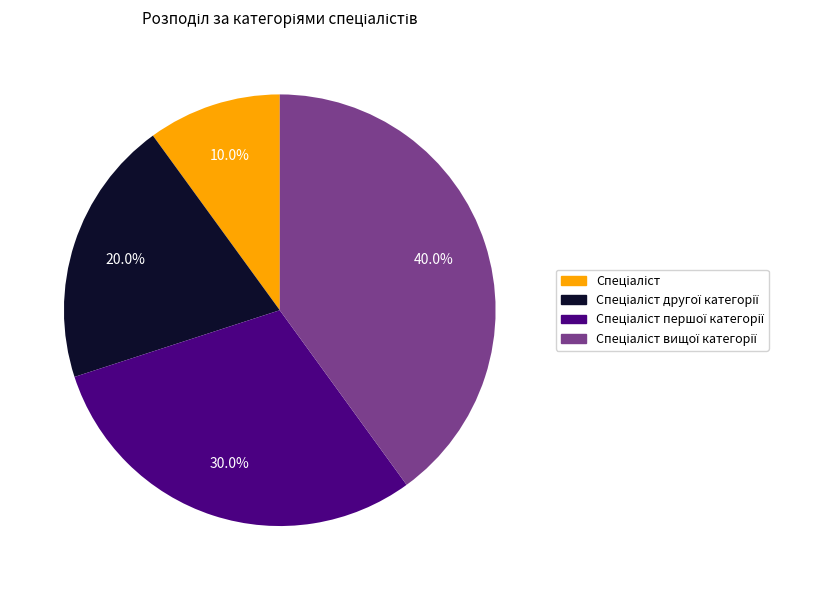

Is there a majority slice in this chart?

No